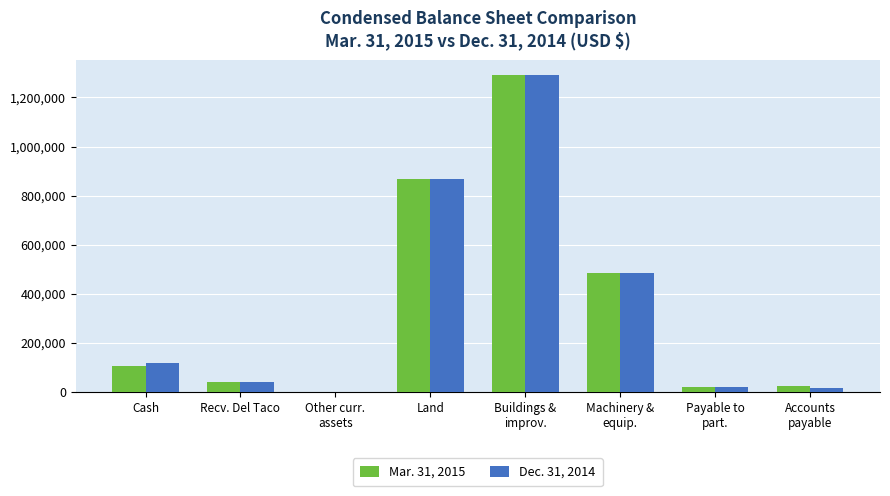

Is the value of Dec. 31, 2014 at Cash greater than the value of Mar. 31, 2015 at Land?

No